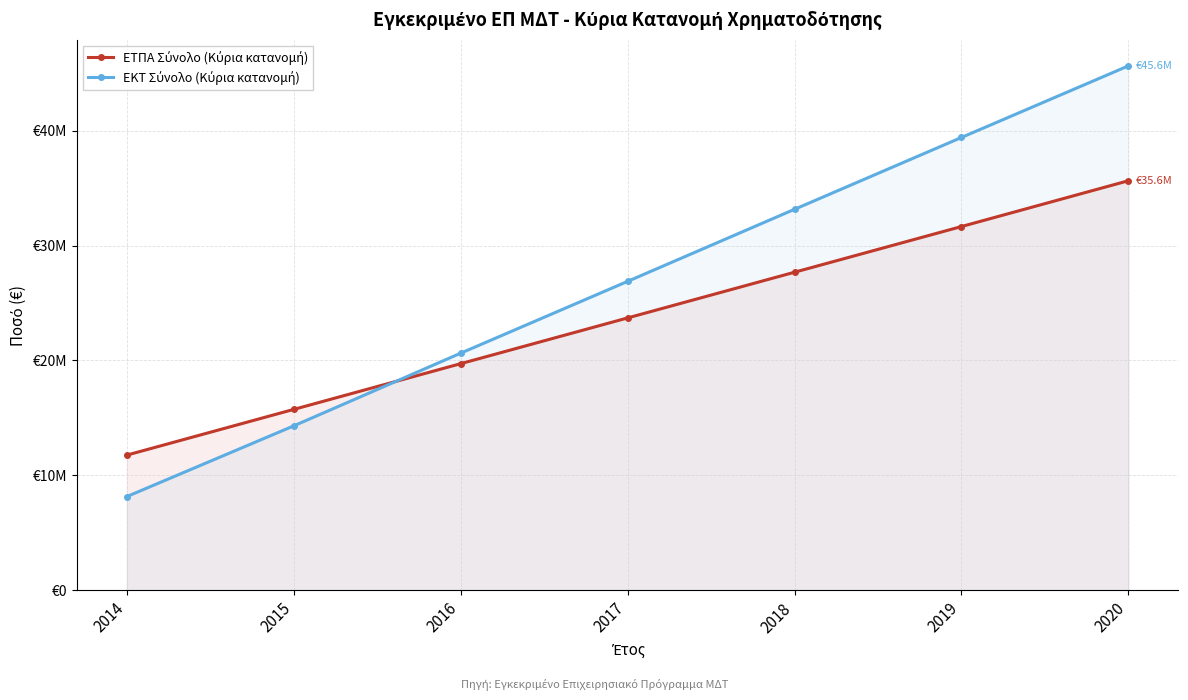

What is the difference between the maximum and second lowest values in the ΕΚΤ Σύνολο (Κύρια κατανομή) series?

31302352